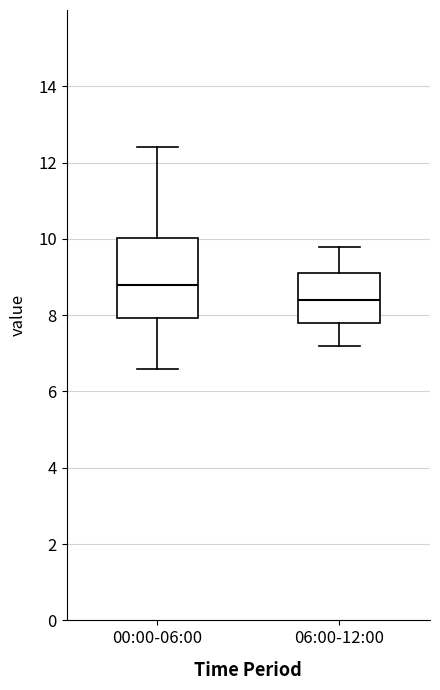

Where is the lower edge of the box for 00:00-06:00 on the y-axis? The values are not printed on the chart, so give them approximately, as read against the axis.

8.0